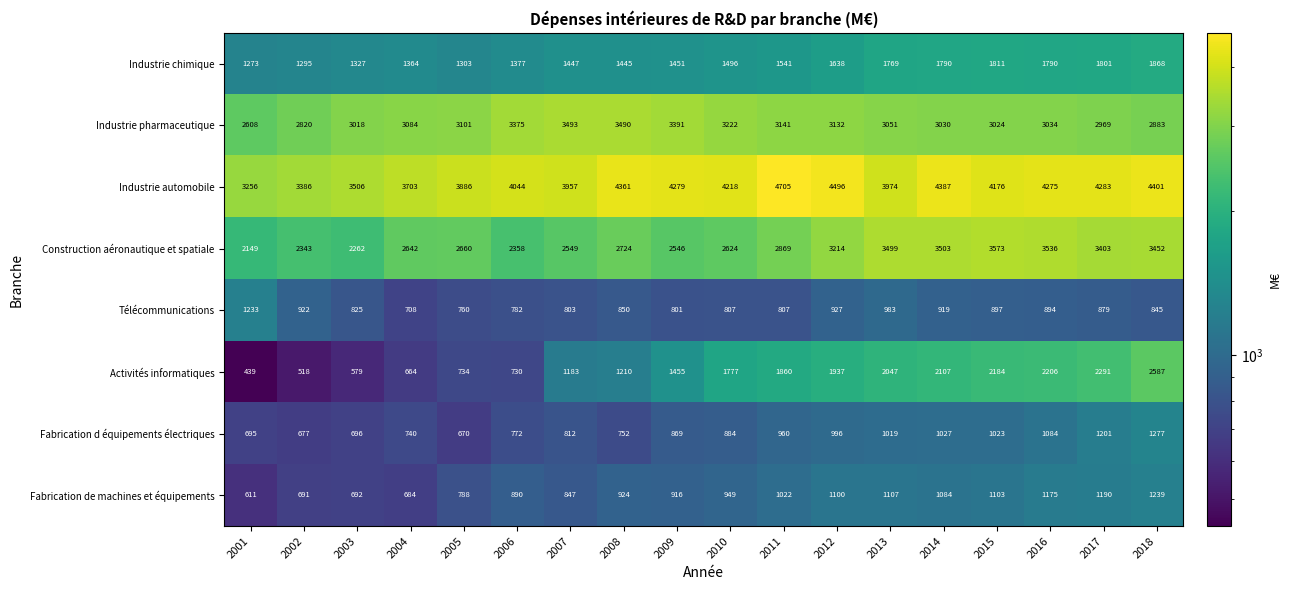

Read the Construction aéronautique et spatiale value at 2002, to the nearest 50.

2350